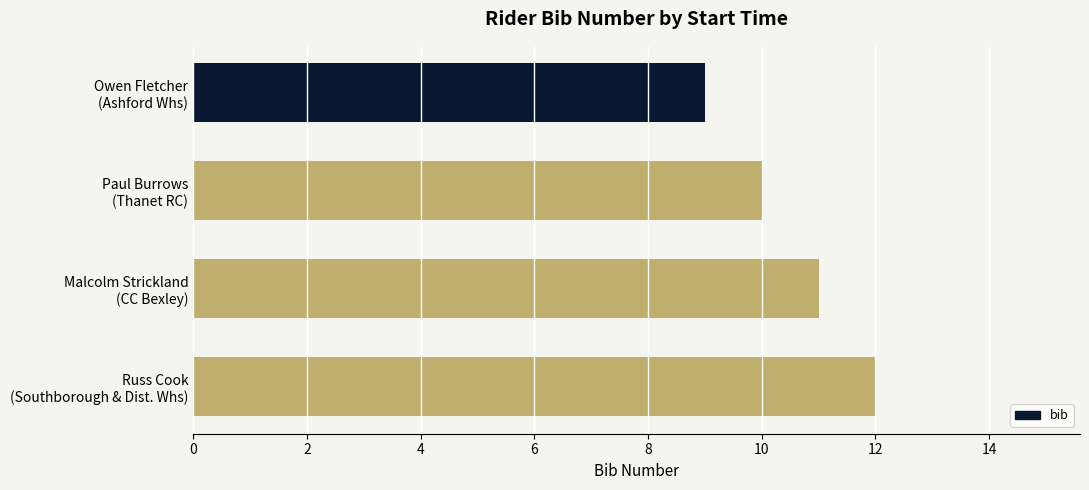

Where is the data nearest to the value 10?

Paul Burrows
(Thanet RC)